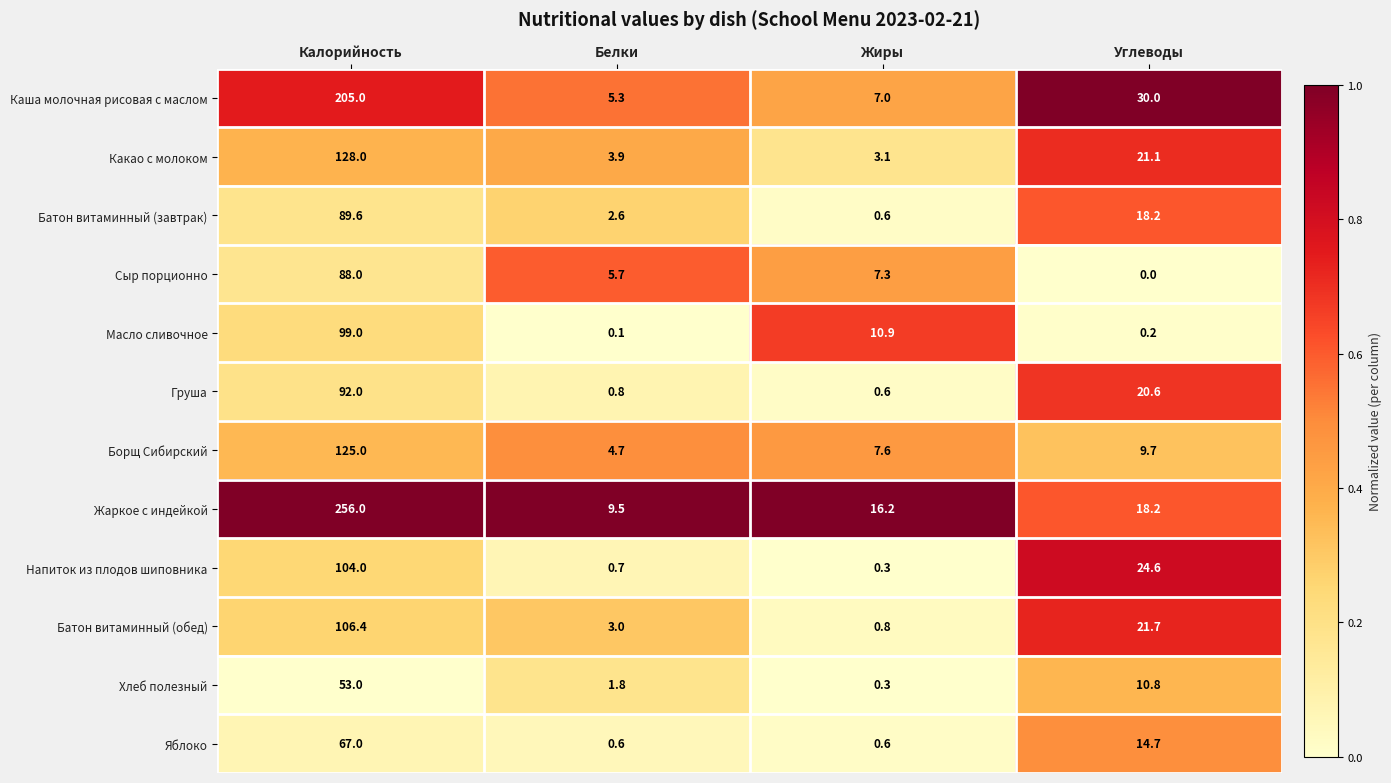

At which category is the sum across all series the highest?

Калорийность